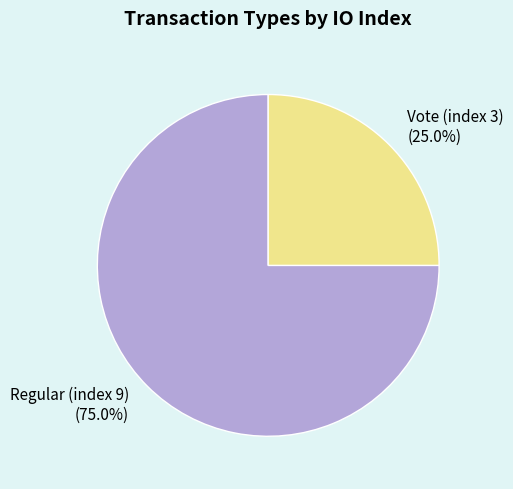

To the nearest percent, what portion does Vote (index 3) represent?

25%